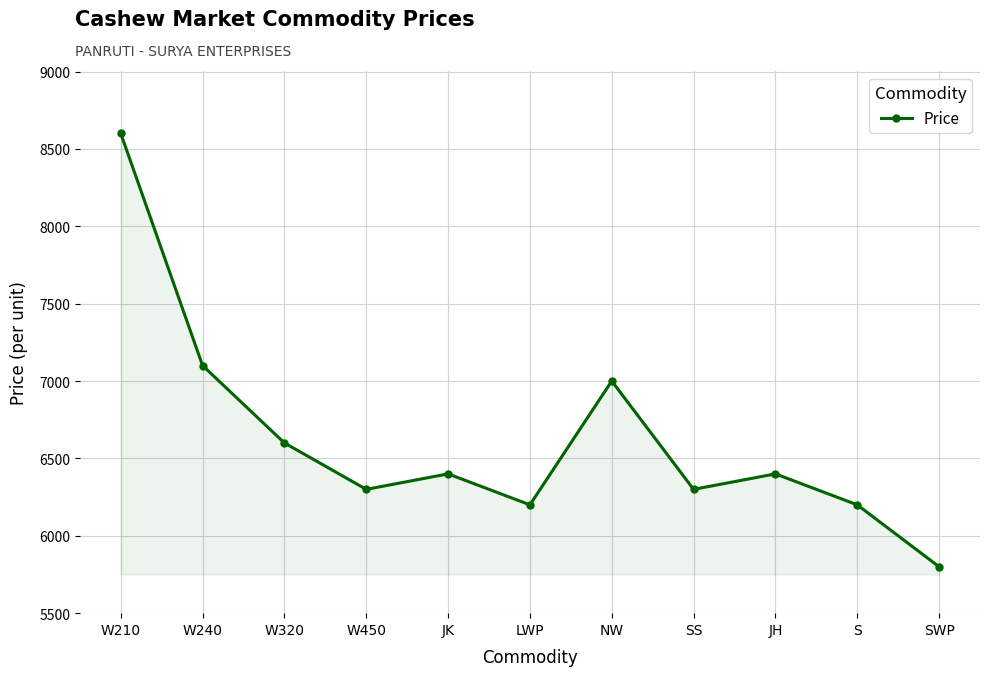

How many interior local peaks (higher than both neighbors) does the data have?

3